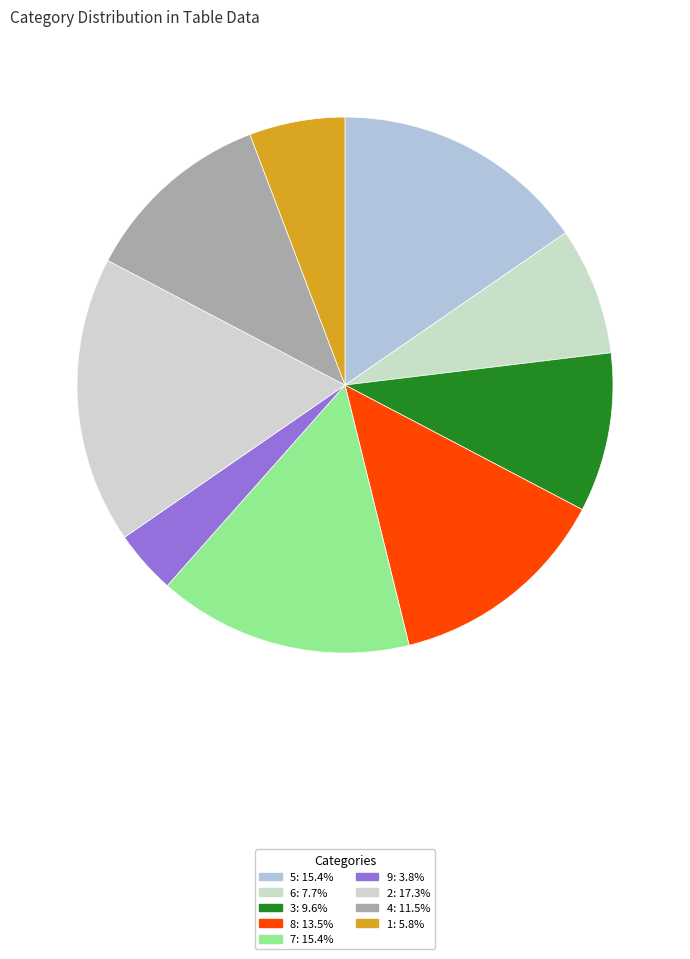

What is the smallest slice in the pie chart?

9